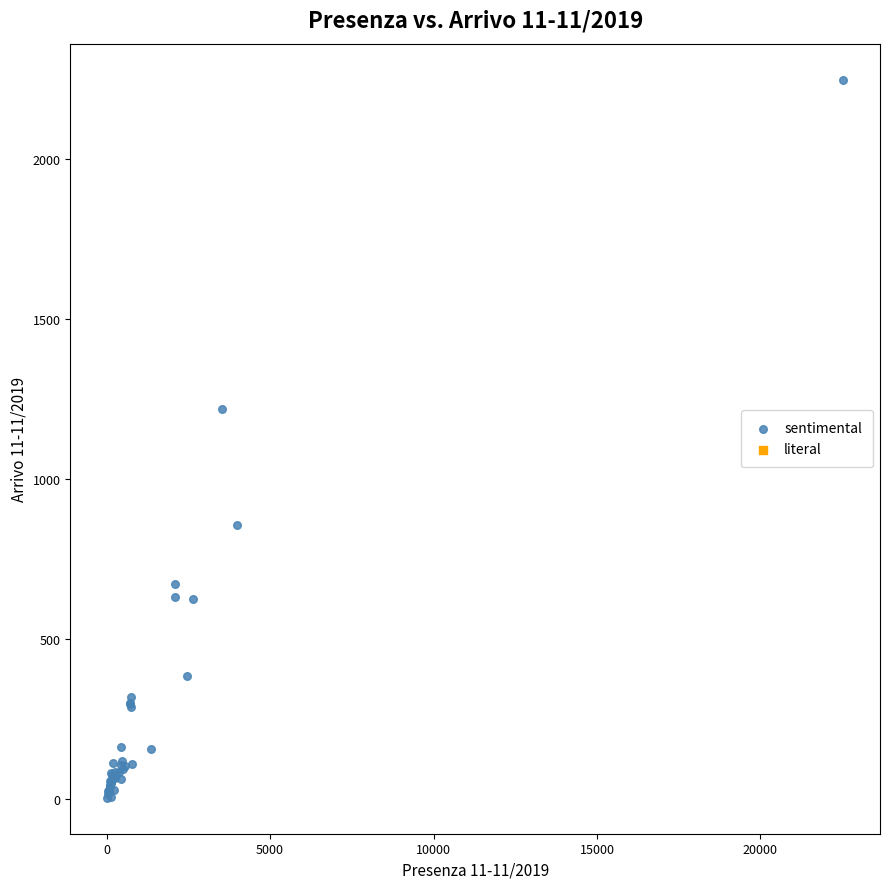

What Y value in the scatter plot is closest to 1126?

1220